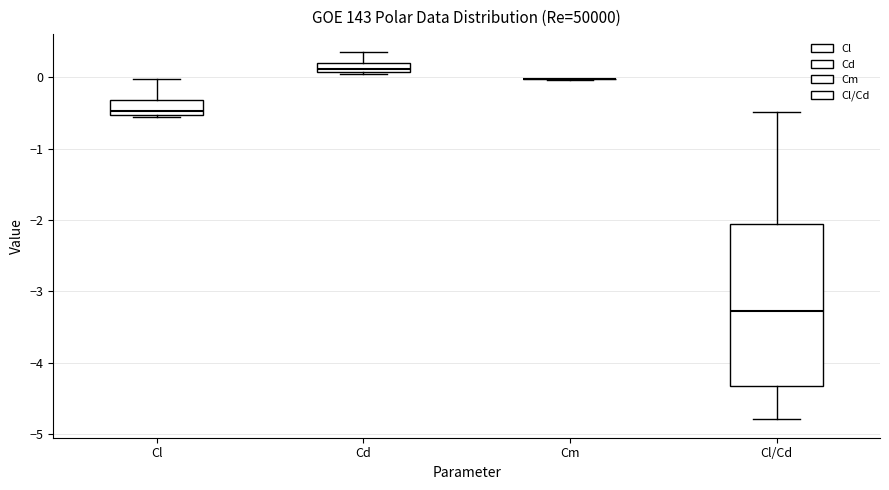

Which box is the tallest, from its lower edge to its upper edge?

Cl/Cd